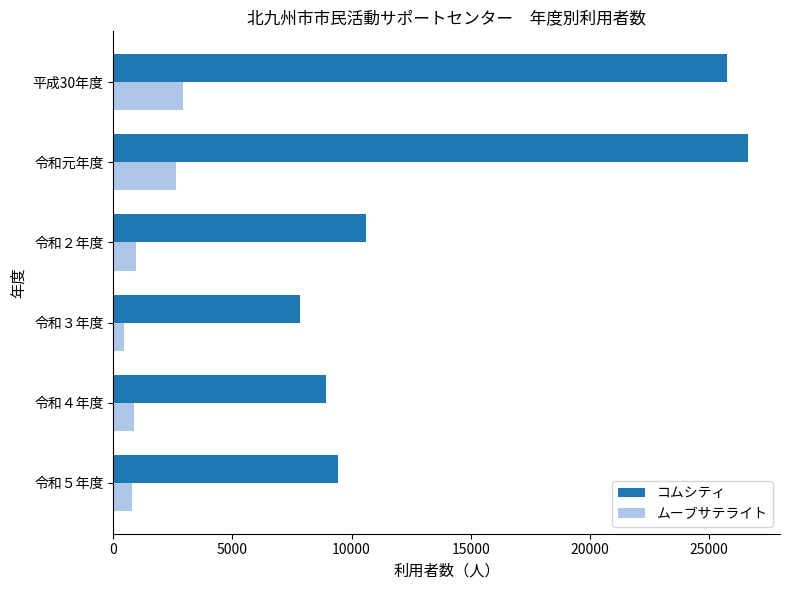

Which series has the largest range (max minus min)?

コムシティ